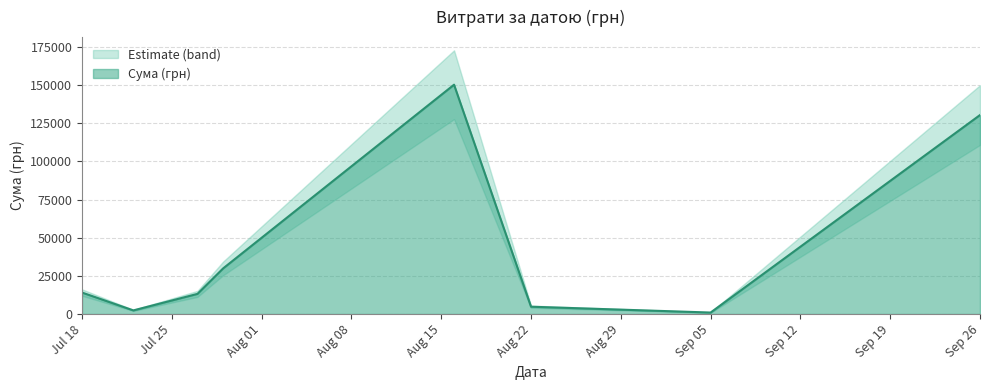

The value of Сума (грн) at Jul 18 is 14071.0. True or false?

True